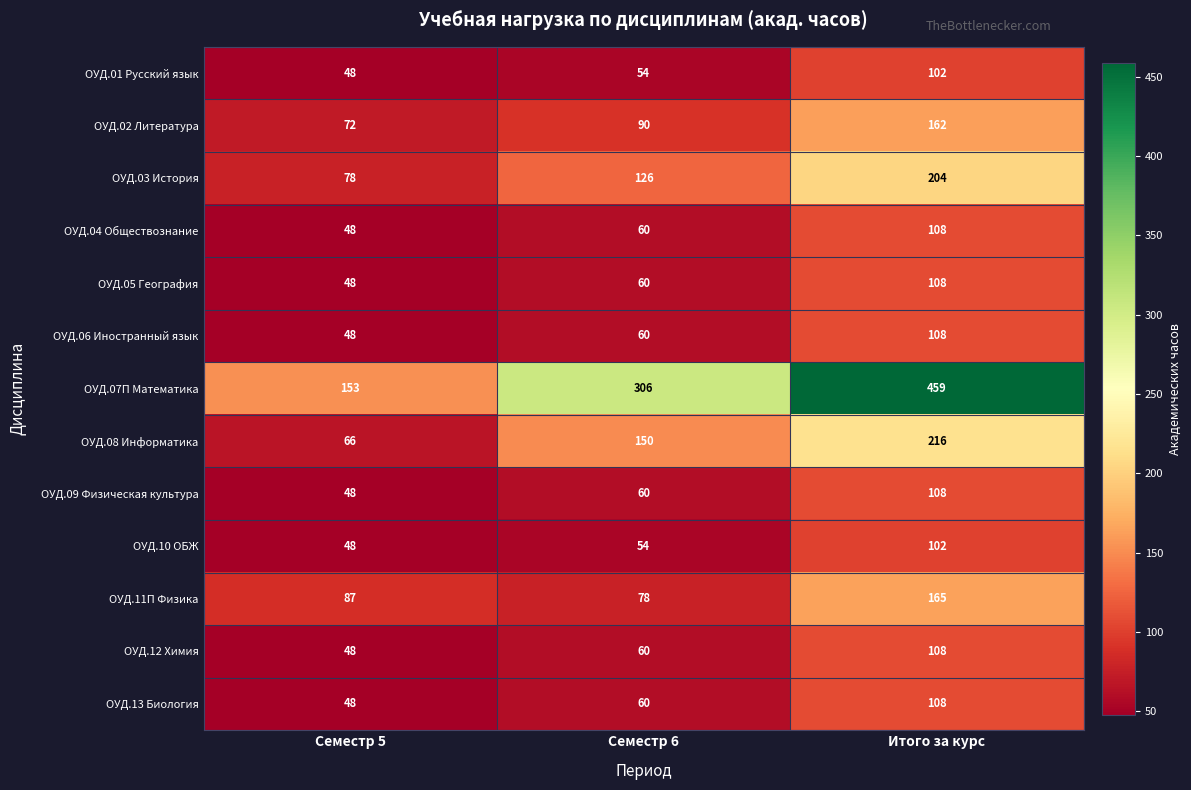

Rank the categories by ОУД.04 Обществознание value from lowest to highest.

Семестр 5, Семестр 6, Итого за курс